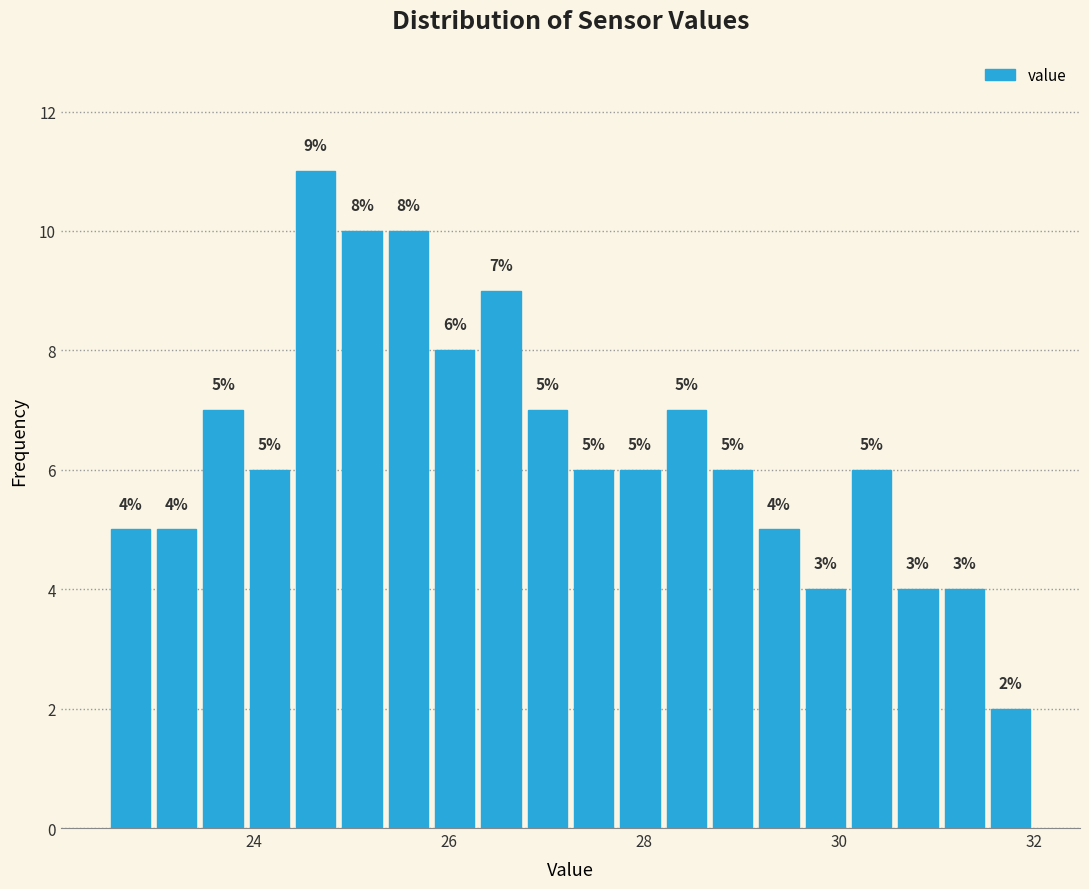

Read against the x-axis, roughly where is the centre of the tallest bar?

24.6